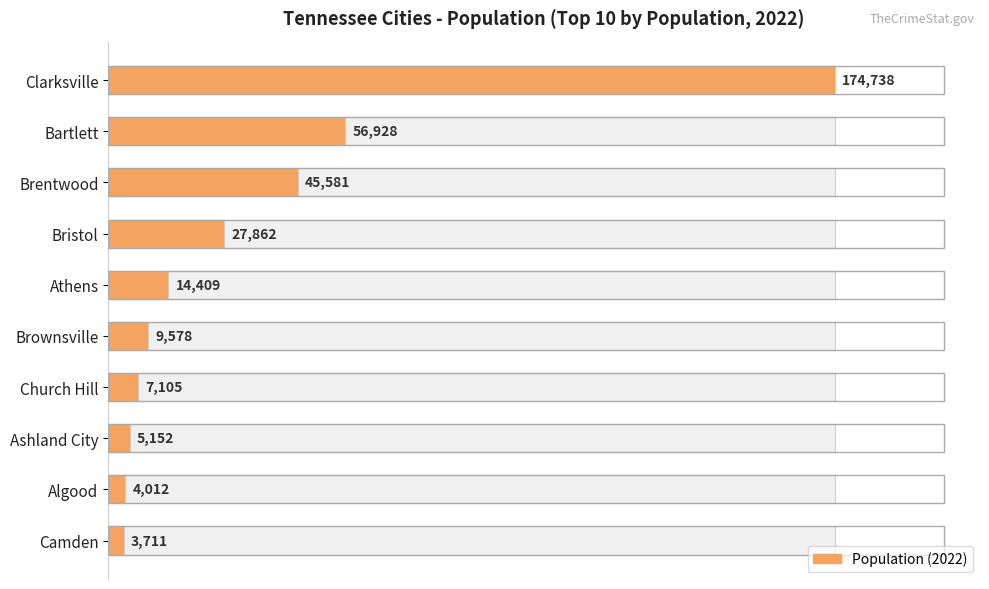

Is it true that the value at Brentwood is 70936?

False